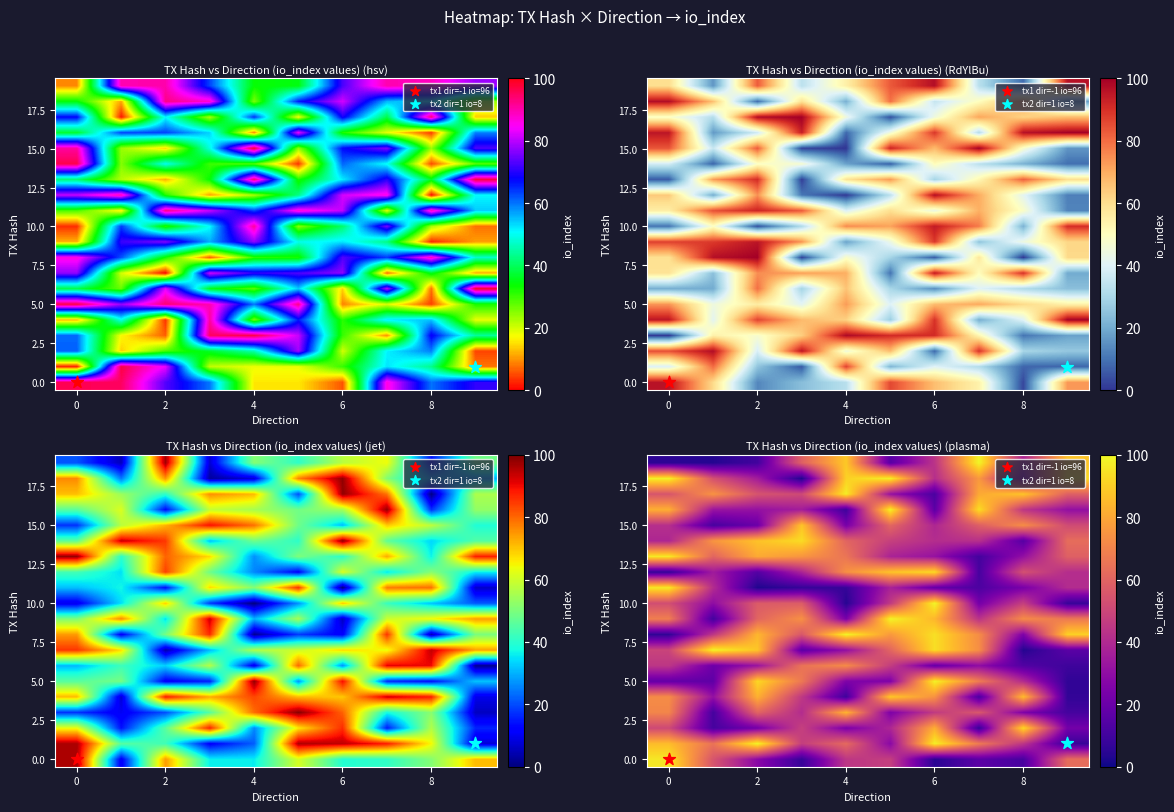

At which category does the chart reach its peak across all series?

7